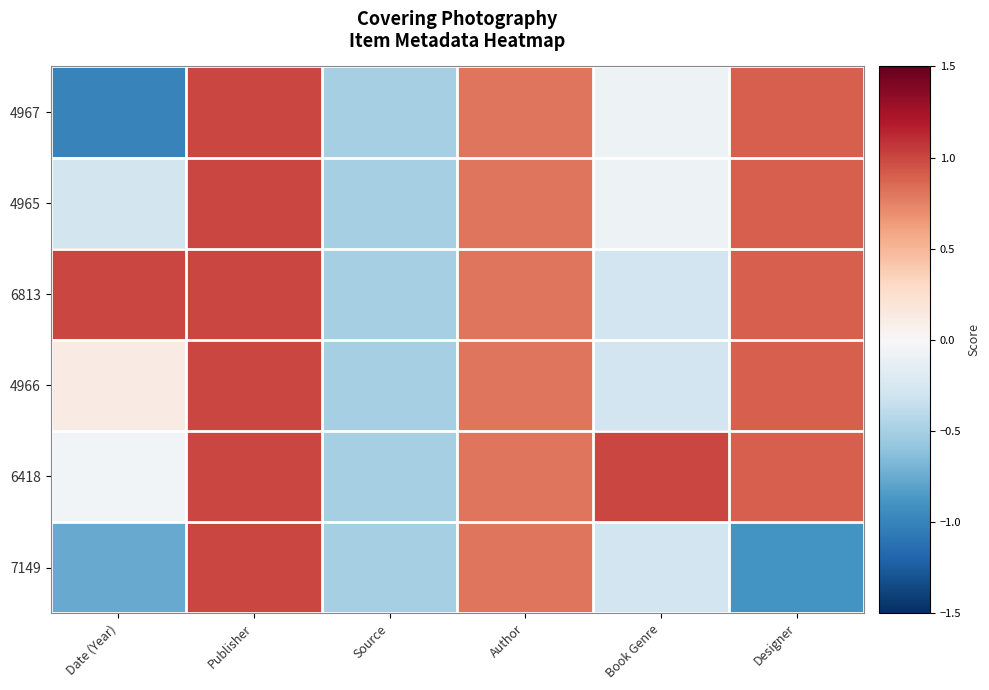

Reading left to right, list all the values displayed in this chart.

4967: Date (Year)=-1.0	Publisher=1.0	Source=-0.5	Author=0.8	Book Genre=-0.1	Designer=0.9
4965: Date (Year)=-0.3	Publisher=1.0	Source=-0.5	Author=0.8	Book Genre=-0.1	Designer=0.9
6813: Date (Year)=1.0	Publisher=1.0	Source=-0.5	Author=0.8	Book Genre=-0.3	Designer=0.9
4966: Date (Year)=0.1	Publisher=1.0	Source=-0.5	Author=0.8	Book Genre=-0.3	Designer=0.9
6418: Date (Year)=-0.0	Publisher=1.0	Source=-0.5	Author=0.8	Book Genre=1.0	Designer=0.9
7149: Date (Year)=-0.8	Publisher=1.0	Source=-0.5	Author=0.8	Book Genre=-0.3	Designer=-0.9